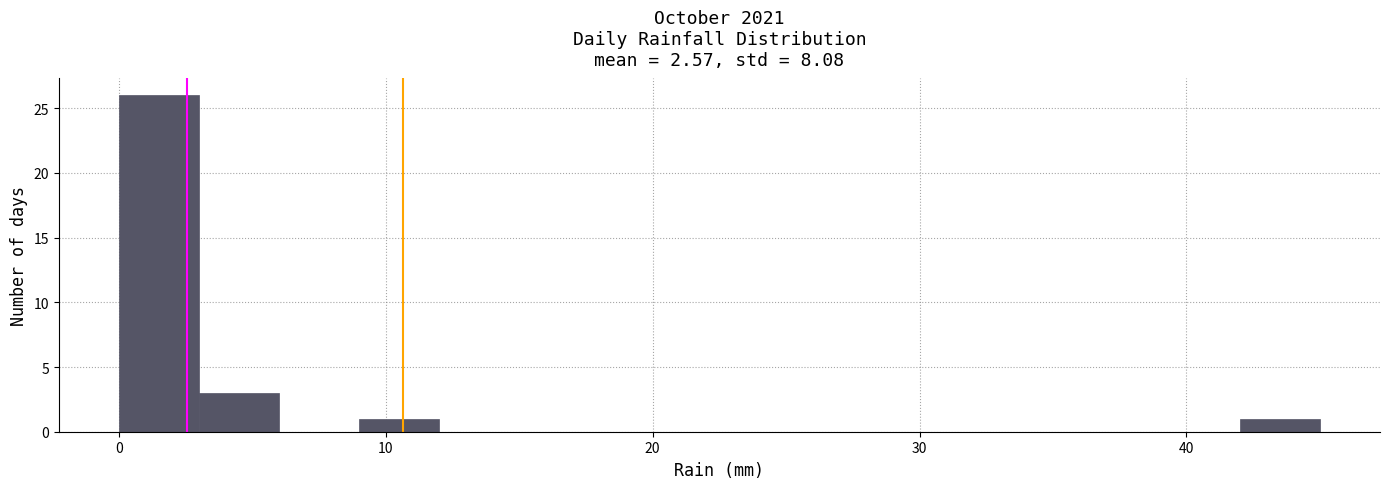

Read against the x-axis, roughly where is the centre of the tallest bar?

2